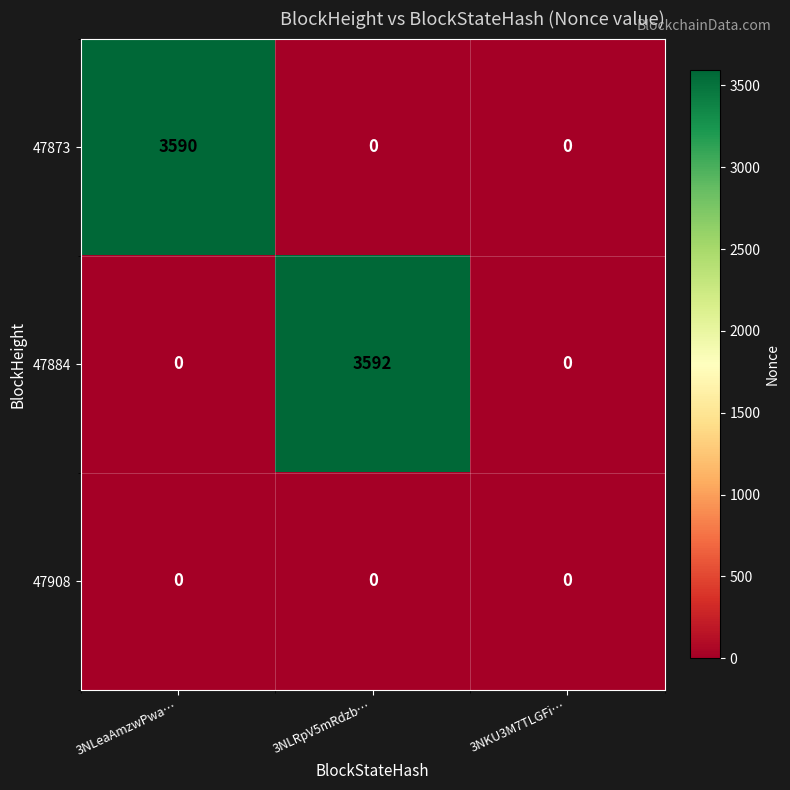

Reading left to right, extract all data points from this chart.

47873: 3590	0	0
47884: 0	3592	0
47908: 0	0	0